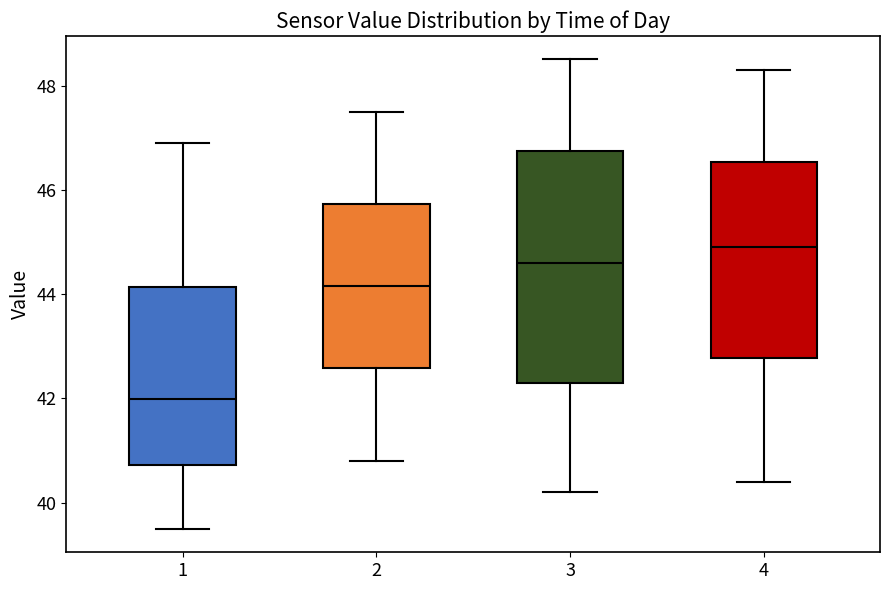

Where is the lower edge of the box at x = 4 on the y-axis? The values are not printed on the chart, so give them approximately, as read against the axis.

42.8